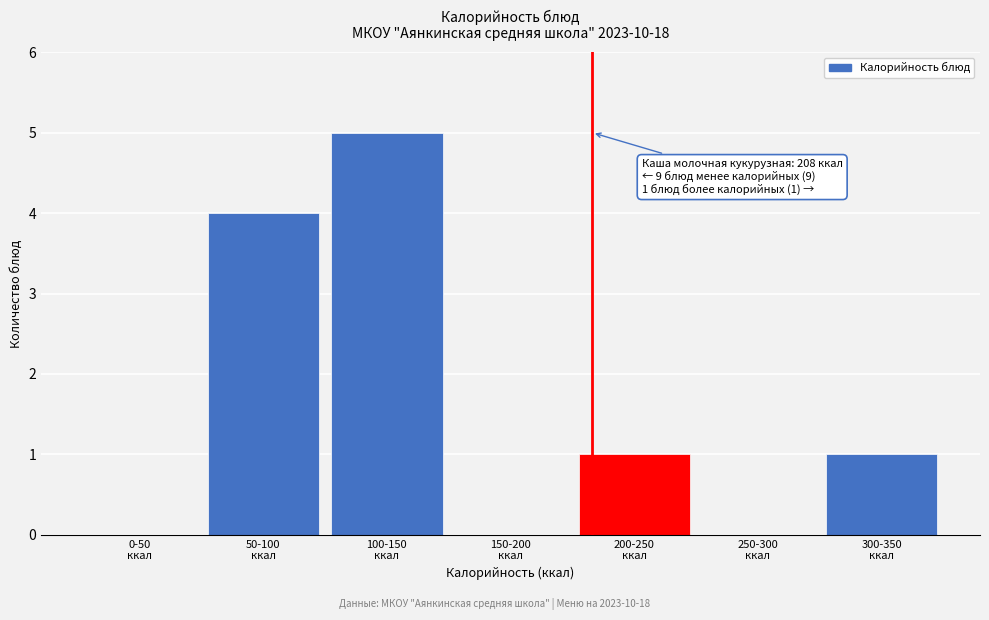

What is the greatest value displayed?

5